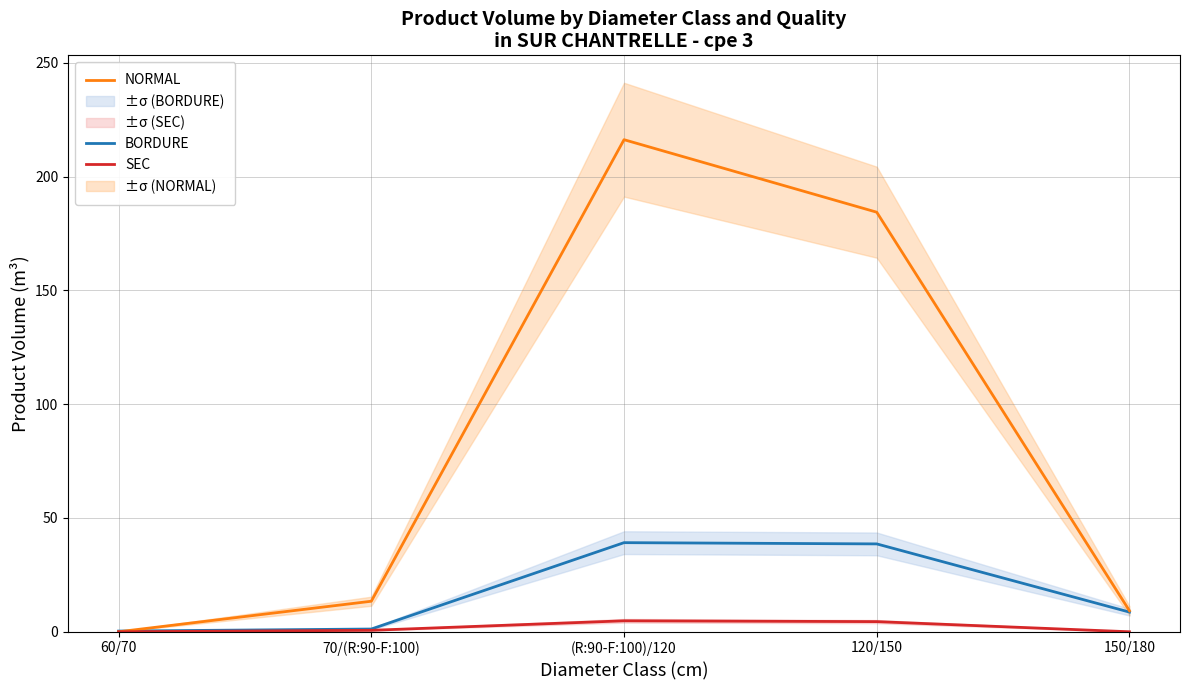

At how many categories does at least one series exceed 5?

4